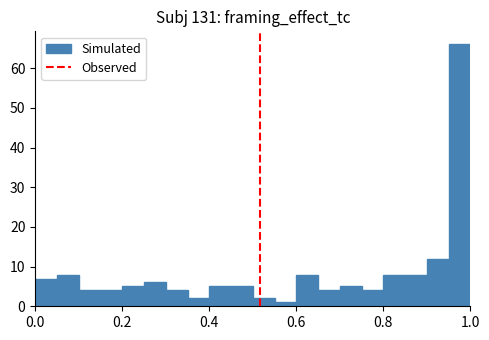

Read against the x-axis, roughly where is the centre of the tallest bar?

0.98